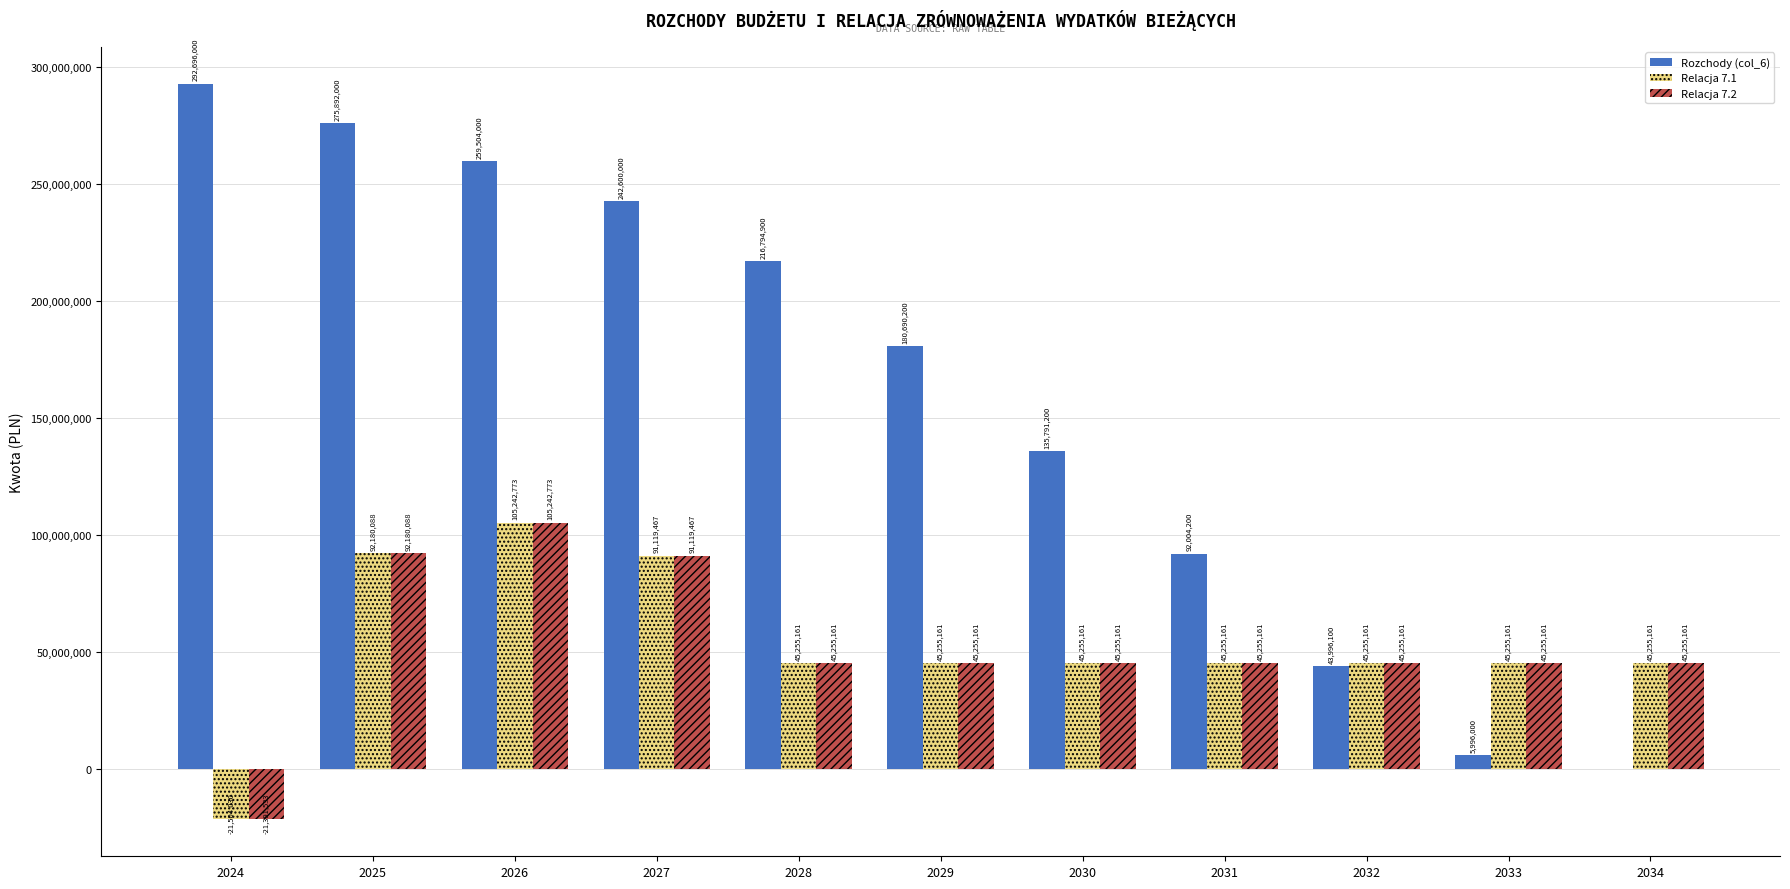

What is the total value across all series at 2031?

182514522.0